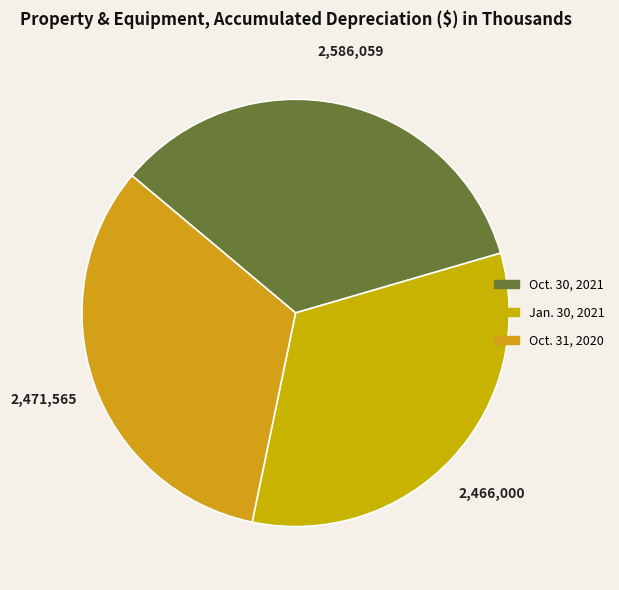

What is the largest slice in the pie chart?

Oct. 30, 2021